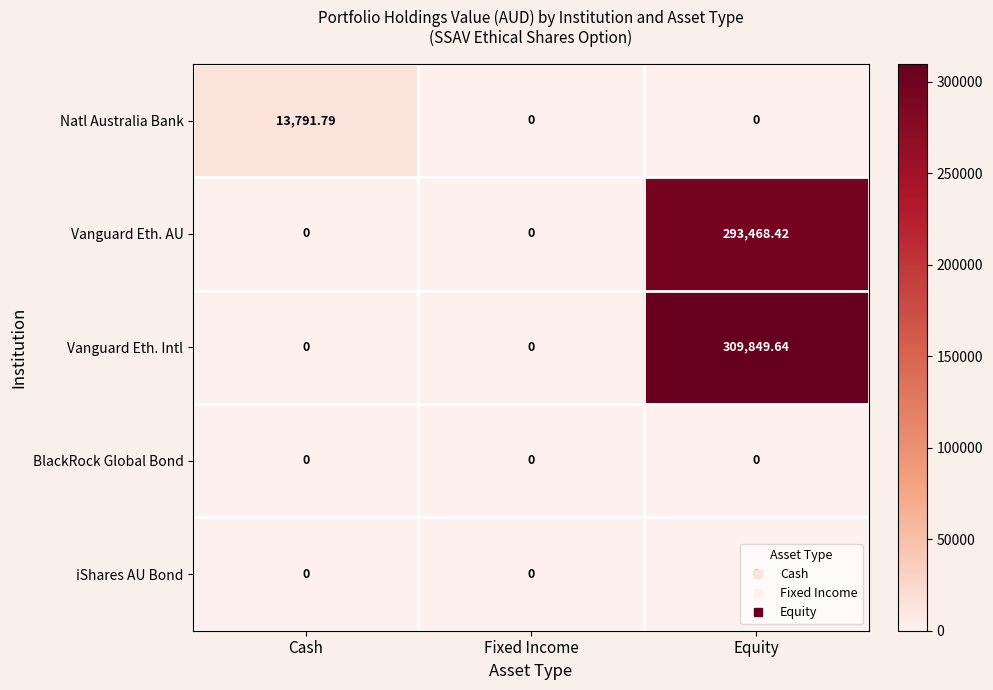

Which series has the largest total across all categories?

Vanguard Eth. Intl